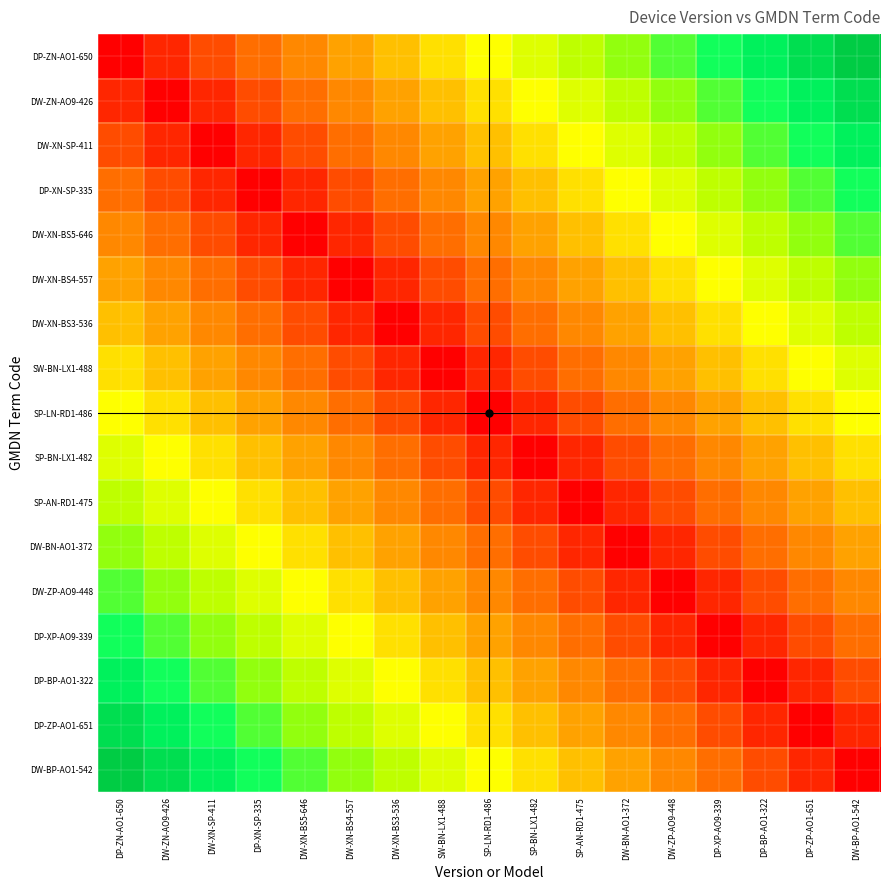

Reading left to right, list all the values displayed in this chart.

DP-ZN-AO1-650: DP-ZN-AO1-650=0.0	DW-ZN-AO9-426=0.1	DW-XN-SP-411=0.1	DP-XN-SP-335=0.2	DW-XN-BS5-646=0.2	DW-XN-BS4-557=0.3	DW-XN-BS3-536=0.4	SW-BN-LX1-488=0.4	SP-LN-RD1-486=0.5	SP-BN-LX1-482=0.6	SP-AN-RD1-475=0.6	DW-BN-AO1-372=0.7	DW-ZP-AO9-448=0.8	DP-XP-AO9-339=0.8	DP-BP-AO1-322=0.9	DP-ZP-AO1-651=0.9	DW-BP-AO1-542=1.0
DW-ZN-AO9-426: DP-ZN-AO1-650=0.1	DW-ZN-AO9-426=0.0	DW-XN-SP-411=0.1	DP-XN-SP-335=0.1	DW-XN-BS5-646=0.2	DW-XN-BS4-557=0.2	DW-XN-BS3-536=0.3	SW-BN-LX1-488=0.4	SP-LN-RD1-486=0.4	SP-BN-LX1-482=0.5	SP-AN-RD1-475=0.6	DW-BN-AO1-372=0.6	DW-ZP-AO9-448=0.7	DP-XP-AO9-339=0.8	DP-BP-AO1-322=0.8	DP-ZP-AO1-651=0.9	DW-BP-AO1-542=0.9
DW-XN-SP-411: DP-ZN-AO1-650=0.1	DW-ZN-AO9-426=0.1	DW-XN-SP-411=0.0	DP-XN-SP-335=0.1	DW-XN-BS5-646=0.1	DW-XN-BS4-557=0.2	DW-XN-BS3-536=0.2	SW-BN-LX1-488=0.3	SP-LN-RD1-486=0.4	SP-BN-LX1-482=0.4	SP-AN-RD1-475=0.5	DW-BN-AO1-372=0.6	DW-ZP-AO9-448=0.6	DP-XP-AO9-339=0.7	DP-BP-AO1-322=0.8	DP-ZP-AO1-651=0.8	DW-BP-AO1-542=0.9
DP-XN-SP-335: DP-ZN-AO1-650=0.2	DW-ZN-AO9-426=0.1	DW-XN-SP-411=0.1	DP-XN-SP-335=0.0	DW-XN-BS5-646=0.1	DW-XN-BS4-557=0.1	DW-XN-BS3-536=0.2	SW-BN-LX1-488=0.2	SP-LN-RD1-486=0.3	SP-BN-LX1-482=0.4	SP-AN-RD1-475=0.4	DW-BN-AO1-372=0.5	DW-ZP-AO9-448=0.6	DP-XP-AO9-339=0.6	DP-BP-AO1-322=0.7	DP-ZP-AO1-651=0.8	DW-BP-AO1-542=0.8
DW-XN-BS5-646: DP-ZN-AO1-650=0.2	DW-ZN-AO9-426=0.2	DW-XN-SP-411=0.1	DP-XN-SP-335=0.1	DW-XN-BS5-646=0.0	DW-XN-BS4-557=0.1	DW-XN-BS3-536=0.1	SW-BN-LX1-488=0.2	SP-LN-RD1-486=0.2	SP-BN-LX1-482=0.3	SP-AN-RD1-475=0.4	DW-BN-AO1-372=0.4	DW-ZP-AO9-448=0.5	DP-XP-AO9-339=0.6	DP-BP-AO1-322=0.6	DP-ZP-AO1-651=0.7	DW-BP-AO1-542=0.8
DW-XN-BS4-557: DP-ZN-AO1-650=0.3	DW-ZN-AO9-426=0.2	DW-XN-SP-411=0.2	DP-XN-SP-335=0.1	DW-XN-BS5-646=0.1	DW-XN-BS4-557=0.0	DW-XN-BS3-536=0.1	SW-BN-LX1-488=0.1	SP-LN-RD1-486=0.2	SP-BN-LX1-482=0.2	SP-AN-RD1-475=0.3	DW-BN-AO1-372=0.4	DW-ZP-AO9-448=0.4	DP-XP-AO9-339=0.5	DP-BP-AO1-322=0.6	DP-ZP-AO1-651=0.6	DW-BP-AO1-542=0.7
DW-XN-BS3-536: DP-ZN-AO1-650=0.4	DW-ZN-AO9-426=0.3	DW-XN-SP-411=0.2	DP-XN-SP-335=0.2	DW-XN-BS5-646=0.1	DW-XN-BS4-557=0.1	DW-XN-BS3-536=0.0	SW-BN-LX1-488=0.1	SP-LN-RD1-486=0.1	SP-BN-LX1-482=0.2	SP-AN-RD1-475=0.2	DW-BN-AO1-372=0.3	DW-ZP-AO9-448=0.4	DP-XP-AO9-339=0.4	DP-BP-AO1-322=0.5	DP-ZP-AO1-651=0.6	DW-BP-AO1-542=0.6
SW-BN-LX1-488: DP-ZN-AO1-650=0.4	DW-ZN-AO9-426=0.4	DW-XN-SP-411=0.3	DP-XN-SP-335=0.2	DW-XN-BS5-646=0.2	DW-XN-BS4-557=0.1	DW-XN-BS3-536=0.1	SW-BN-LX1-488=0.0	SP-LN-RD1-486=0.1	SP-BN-LX1-482=0.1	SP-AN-RD1-475=0.2	DW-BN-AO1-372=0.2	DW-ZP-AO9-448=0.3	DP-XP-AO9-339=0.4	DP-BP-AO1-322=0.4	DP-ZP-AO1-651=0.5	DW-BP-AO1-542=0.6
SP-LN-RD1-486: DP-ZN-AO1-650=0.5	DW-ZN-AO9-426=0.4	DW-XN-SP-411=0.4	DP-XN-SP-335=0.3	DW-XN-BS5-646=0.2	DW-XN-BS4-557=0.2	DW-XN-BS3-536=0.1	SW-BN-LX1-488=0.1	SP-LN-RD1-486=0.0	SP-BN-LX1-482=0.1	SP-AN-RD1-475=0.1	DW-BN-AO1-372=0.2	DW-ZP-AO9-448=0.2	DP-XP-AO9-339=0.3	DP-BP-AO1-322=0.4	DP-ZP-AO1-651=0.4	DW-BP-AO1-542=0.5
SP-BN-LX1-482: DP-ZN-AO1-650=0.6	DW-ZN-AO9-426=0.5	DW-XN-SP-411=0.4	DP-XN-SP-335=0.4	DW-XN-BS5-646=0.3	DW-XN-BS4-557=0.2	DW-XN-BS3-536=0.2	SW-BN-LX1-488=0.1	SP-LN-RD1-486=0.1	SP-BN-LX1-482=0.0	SP-AN-RD1-475=0.1	DW-BN-AO1-372=0.1	DW-ZP-AO9-448=0.2	DP-XP-AO9-339=0.2	DP-BP-AO1-322=0.3	DP-ZP-AO1-651=0.4	DW-BP-AO1-542=0.4
SP-AN-RD1-475: DP-ZN-AO1-650=0.6	DW-ZN-AO9-426=0.6	DW-XN-SP-411=0.5	DP-XN-SP-335=0.4	DW-XN-BS5-646=0.4	DW-XN-BS4-557=0.3	DW-XN-BS3-536=0.2	SW-BN-LX1-488=0.2	SP-LN-RD1-486=0.1	SP-BN-LX1-482=0.1	SP-AN-RD1-475=0.0	DW-BN-AO1-372=0.1	DW-ZP-AO9-448=0.1	DP-XP-AO9-339=0.2	DP-BP-AO1-322=0.2	DP-ZP-AO1-651=0.3	DW-BP-AO1-542=0.4
DW-BN-AO1-372: DP-ZN-AO1-650=0.7	DW-ZN-AO9-426=0.6	DW-XN-SP-411=0.6	DP-XN-SP-335=0.5	DW-XN-BS5-646=0.4	DW-XN-BS4-557=0.4	DW-XN-BS3-536=0.3	SW-BN-LX1-488=0.2	SP-LN-RD1-486=0.2	SP-BN-LX1-482=0.1	SP-AN-RD1-475=0.1	DW-BN-AO1-372=0.0	DW-ZP-AO9-448=0.1	DP-XP-AO9-339=0.1	DP-BP-AO1-322=0.2	DP-ZP-AO1-651=0.2	DW-BP-AO1-542=0.3
DW-ZP-AO9-448: DP-ZN-AO1-650=0.8	DW-ZN-AO9-426=0.7	DW-XN-SP-411=0.6	DP-XN-SP-335=0.6	DW-XN-BS5-646=0.5	DW-XN-BS4-557=0.4	DW-XN-BS3-536=0.4	SW-BN-LX1-488=0.3	SP-LN-RD1-486=0.2	SP-BN-LX1-482=0.2	SP-AN-RD1-475=0.1	DW-BN-AO1-372=0.1	DW-ZP-AO9-448=0.0	DP-XP-AO9-339=0.1	DP-BP-AO1-322=0.1	DP-ZP-AO1-651=0.2	DW-BP-AO1-542=0.2
DP-XP-AO9-339: DP-ZN-AO1-650=0.8	DW-ZN-AO9-426=0.8	DW-XN-SP-411=0.7	DP-XN-SP-335=0.6	DW-XN-BS5-646=0.6	DW-XN-BS4-557=0.5	DW-XN-BS3-536=0.4	SW-BN-LX1-488=0.4	SP-LN-RD1-486=0.3	SP-BN-LX1-482=0.2	SP-AN-RD1-475=0.2	DW-BN-AO1-372=0.1	DW-ZP-AO9-448=0.1	DP-XP-AO9-339=0.0	DP-BP-AO1-322=0.1	DP-ZP-AO1-651=0.1	DW-BP-AO1-542=0.2
DP-BP-AO1-322: DP-ZN-AO1-650=0.9	DW-ZN-AO9-426=0.8	DW-XN-SP-411=0.8	DP-XN-SP-335=0.7	DW-XN-BS5-646=0.6	DW-XN-BS4-557=0.6	DW-XN-BS3-536=0.5	SW-BN-LX1-488=0.4	SP-LN-RD1-486=0.4	SP-BN-LX1-482=0.3	SP-AN-RD1-475=0.2	DW-BN-AO1-372=0.2	DW-ZP-AO9-448=0.1	DP-XP-AO9-339=0.1	DP-BP-AO1-322=0.0	DP-ZP-AO1-651=0.1	DW-BP-AO1-542=0.1
DP-ZP-AO1-651: DP-ZN-AO1-650=0.9	DW-ZN-AO9-426=0.9	DW-XN-SP-411=0.8	DP-XN-SP-335=0.8	DW-XN-BS5-646=0.7	DW-XN-BS4-557=0.6	DW-XN-BS3-536=0.6	SW-BN-LX1-488=0.5	SP-LN-RD1-486=0.4	SP-BN-LX1-482=0.4	SP-AN-RD1-475=0.3	DW-BN-AO1-372=0.2	DW-ZP-AO9-448=0.2	DP-XP-AO9-339=0.1	DP-BP-AO1-322=0.1	DP-ZP-AO1-651=0.0	DW-BP-AO1-542=0.1
DW-BP-AO1-542: DP-ZN-AO1-650=1.0	DW-ZN-AO9-426=0.9	DW-XN-SP-411=0.9	DP-XN-SP-335=0.8	DW-XN-BS5-646=0.8	DW-XN-BS4-557=0.7	DW-XN-BS3-536=0.6	SW-BN-LX1-488=0.6	SP-LN-RD1-486=0.5	SP-BN-LX1-482=0.4	SP-AN-RD1-475=0.4	DW-BN-AO1-372=0.3	DW-ZP-AO9-448=0.2	DP-XP-AO9-339=0.2	DP-BP-AO1-322=0.1	DP-ZP-AO1-651=0.1	DW-BP-AO1-542=0.0